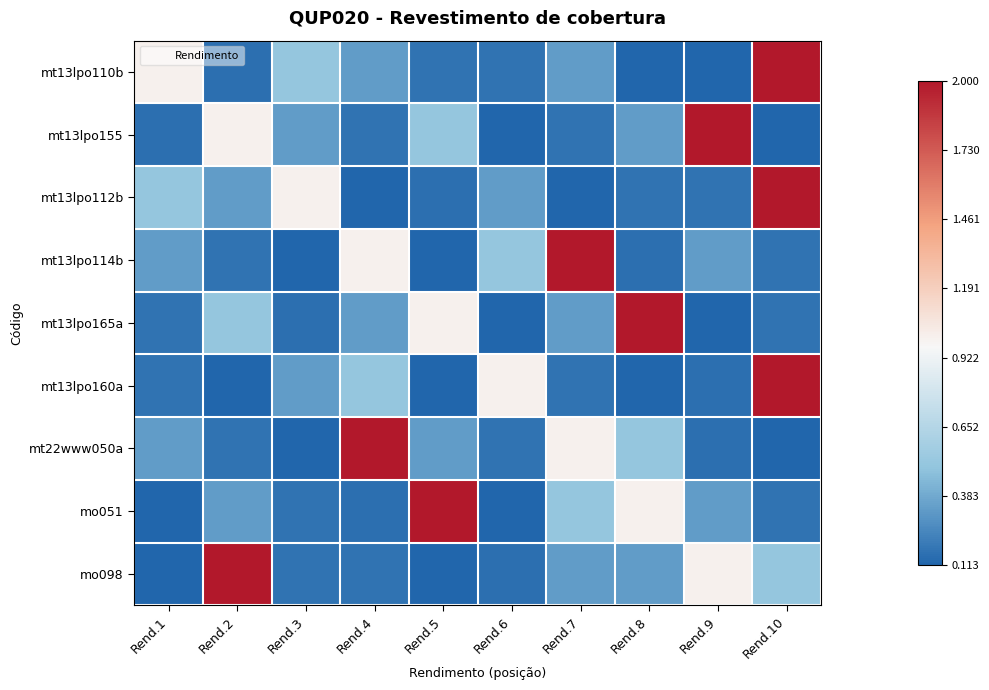

Which series has the largest range (max minus min)?

mt13lpo110b